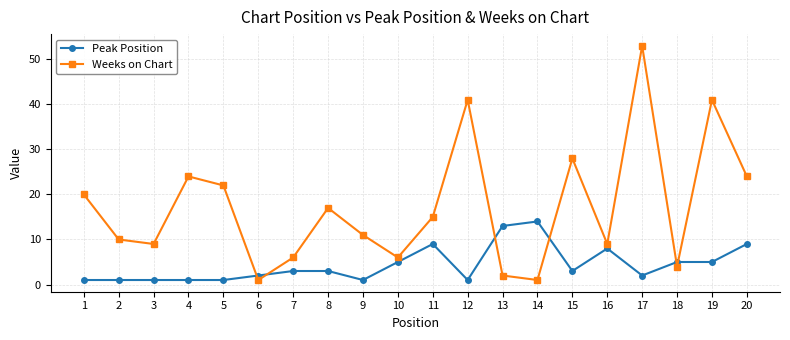

Which series has the largest total across all categories?

Weeks on Chart